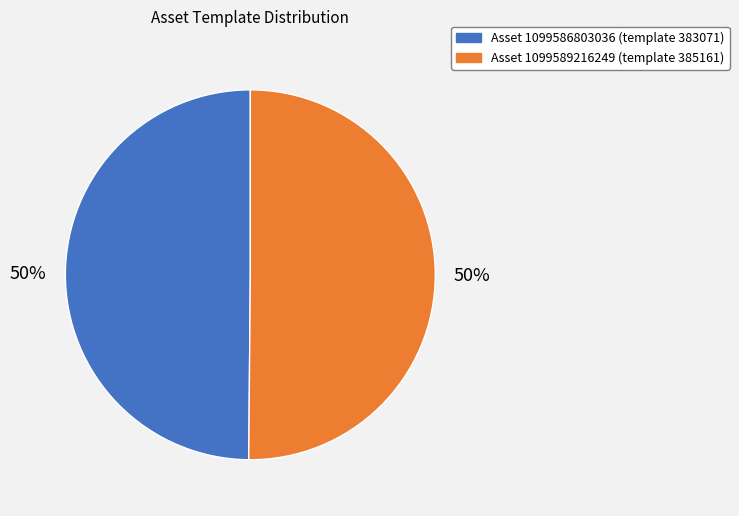

To the nearest percent, what is the average slice percentage?

50%